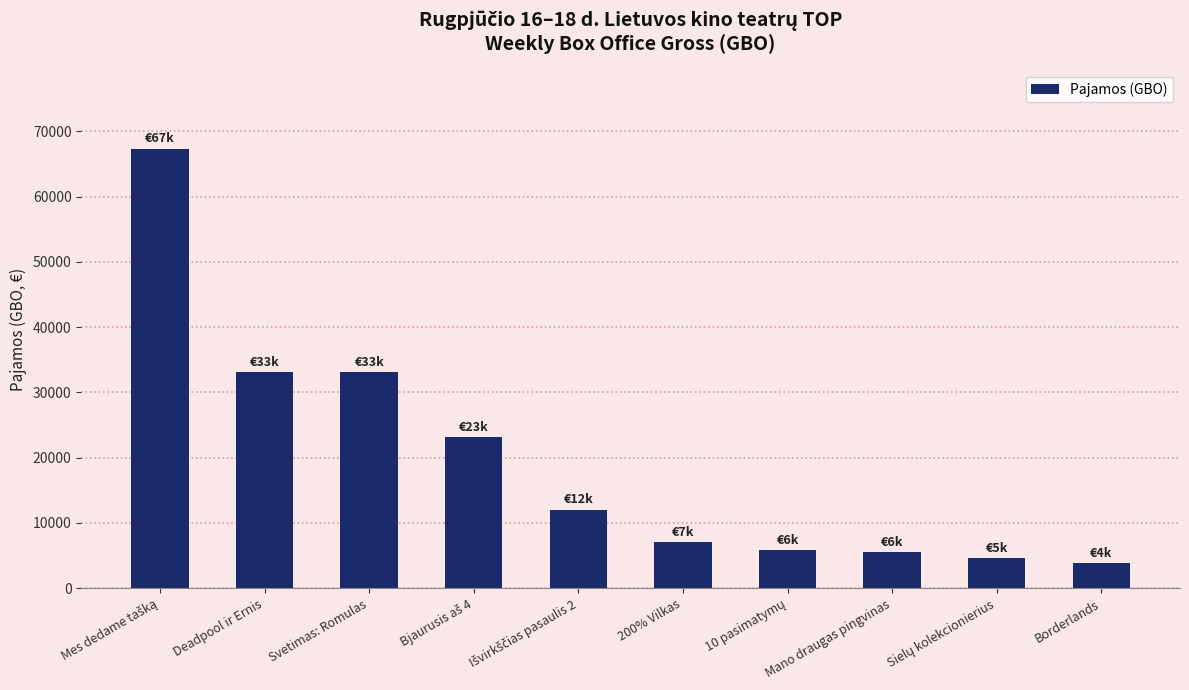

What is the change in value from Deadpool ir Ernis to Borderlands?

-29240.7